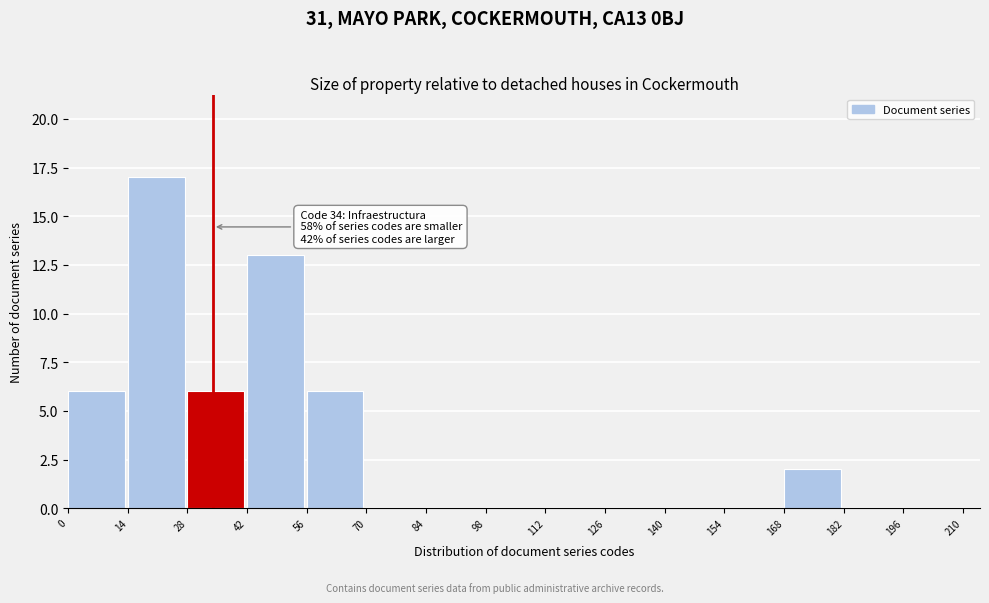

Which range on the x-axis has the tallest bar?

14 to 28